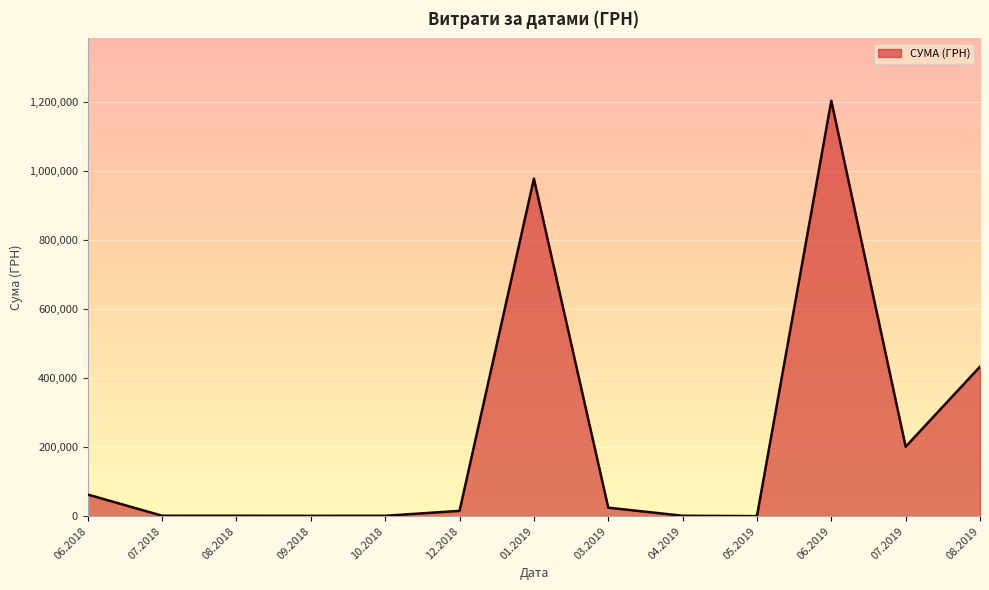

Does the chart display data point markers on the line(s)?

No